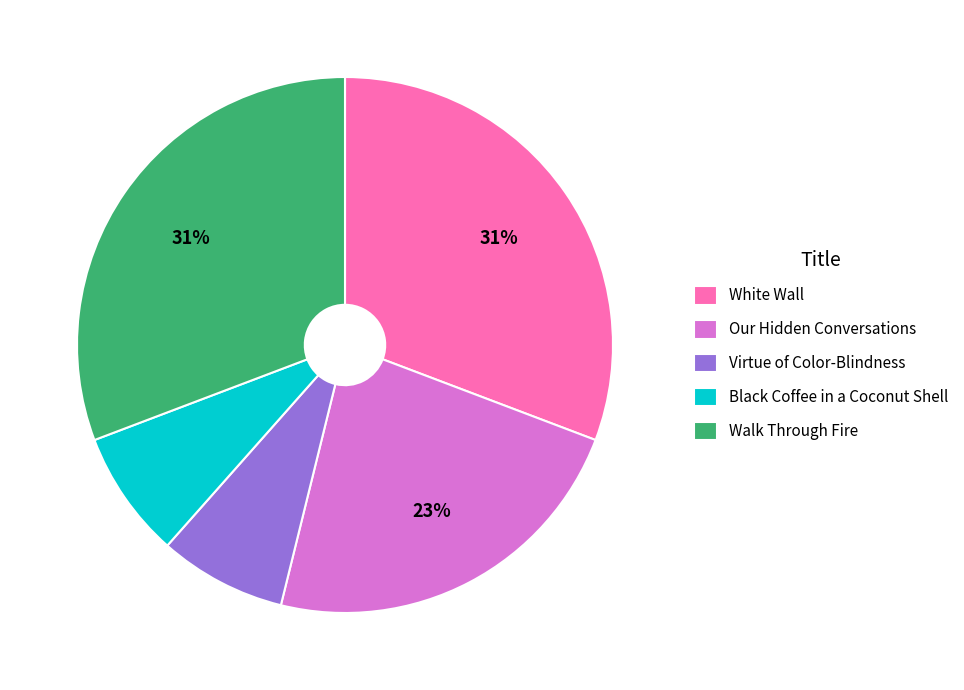

Count the number of slices in the pie.

5